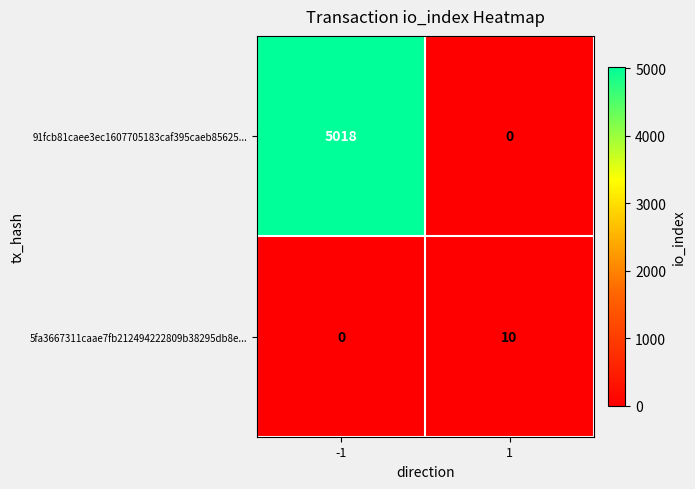

Reading left to right, extract all data points from this chart.

91fcb81caee3ec1607705183caf395caeb85625...: 5018	0
5fa3667311caae7fb212494222809b38295db8e...: 0	10